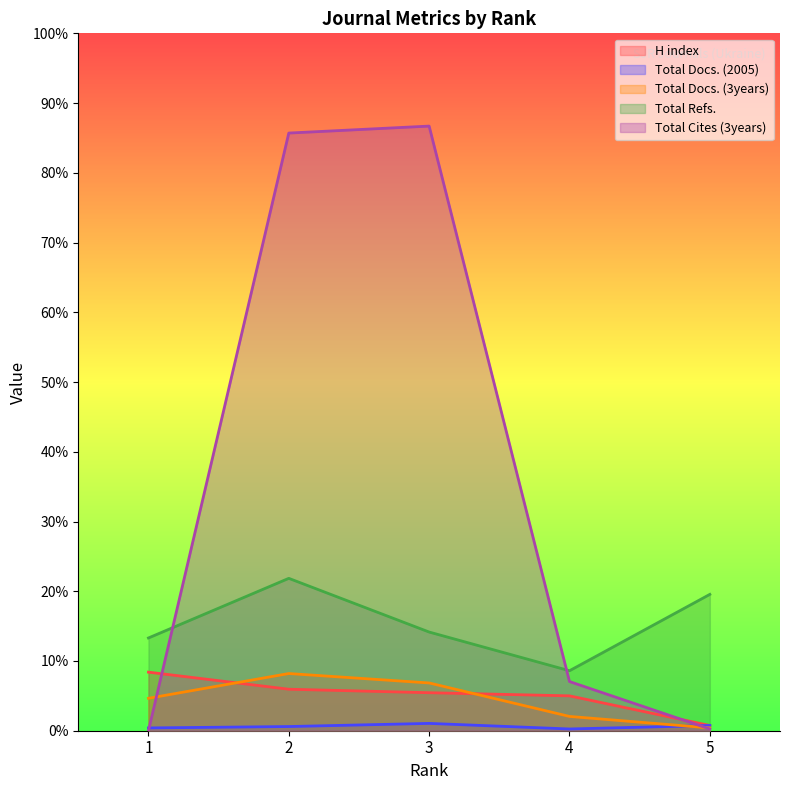

List the series in order of their peak value, lowest first.

Total Docs. (2005), Total Docs. (3years), H index, Total Refs., Total Cites (3years)